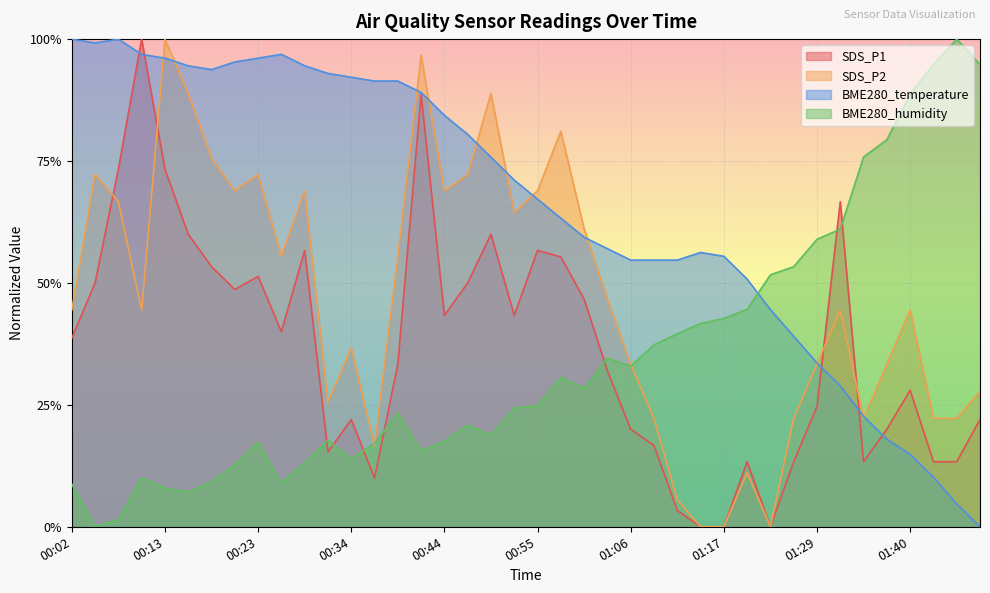

Which category has the highest value in the SDS_P1 series?

00:10